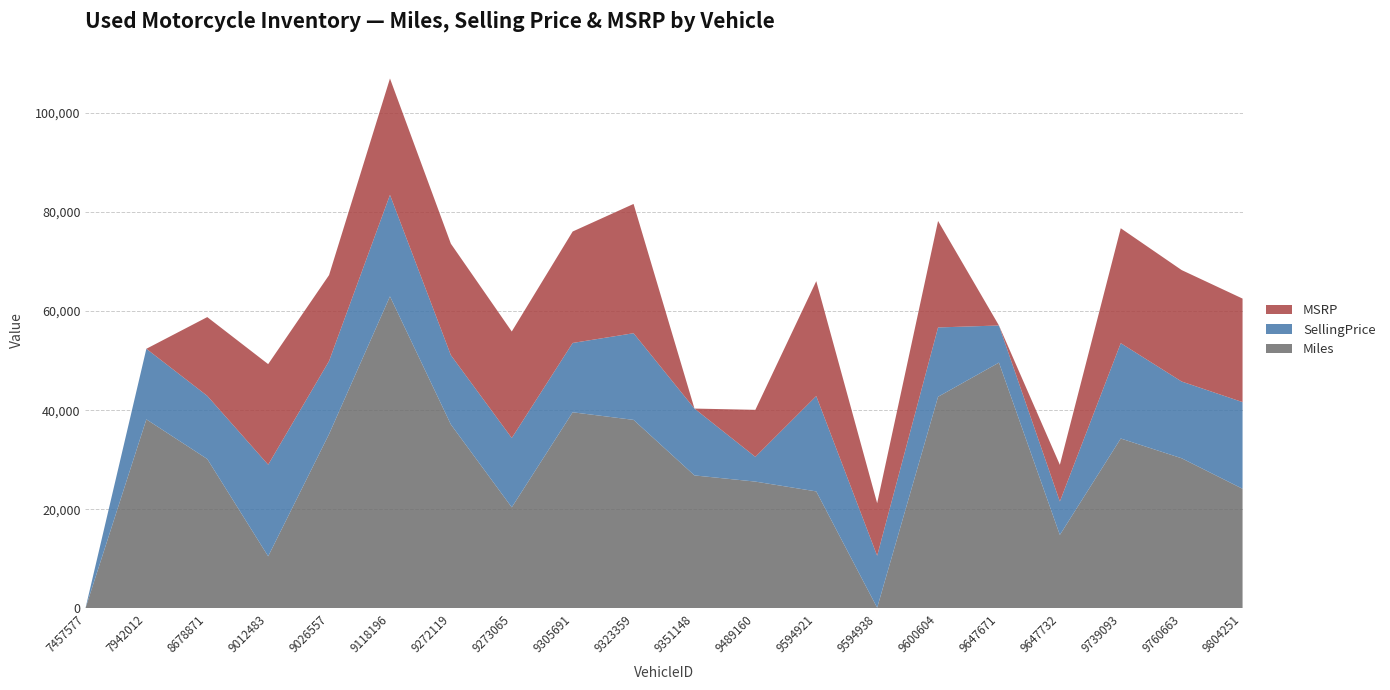

Reading left to right, extract all data points from this chart.

Miles: 0	38147	30145	10503	35175	62973	37116	20391	39575	38043	26829	25581	23602	119	42708	49603	14820	34279	30291	24135
SellingPrice: 0	14250	12750	18495	14750	20495	13995	13995	13995	17495	13495	4995	19250	10495	13995	7495	6750	19250	15495	17495
MSRP: 0	0	15899	20299	17349	23495	22499	21499	22499	26099	0	9495	23199	10599	21499	0	7399	23199	22499	20899